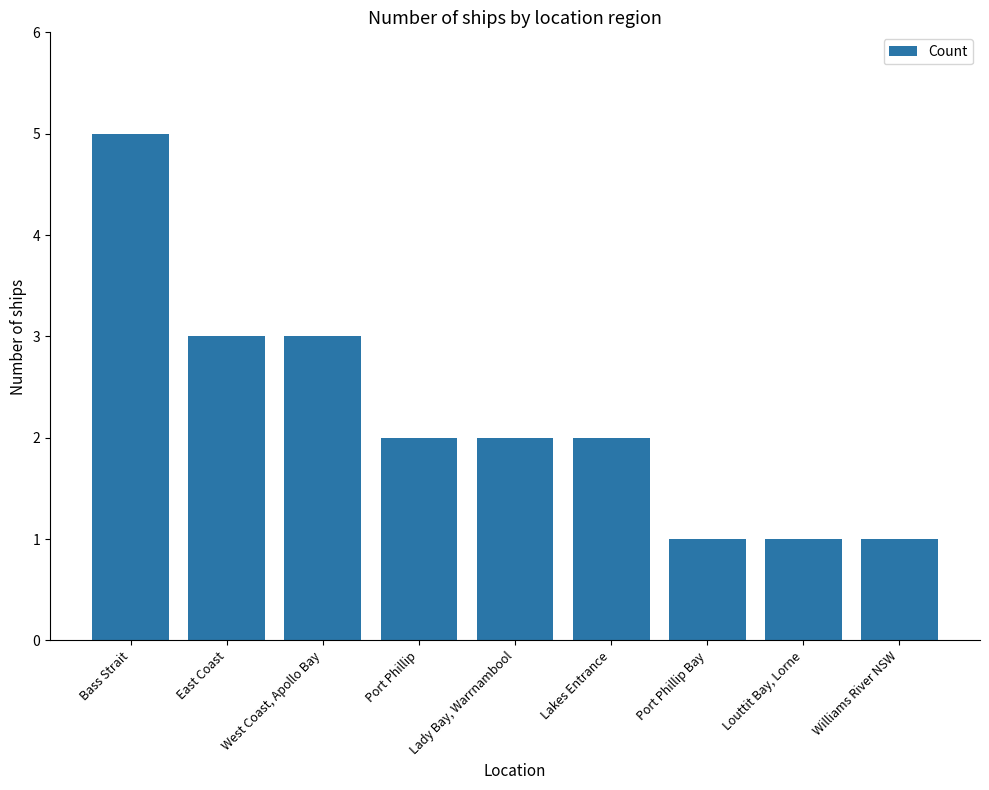

What is the label of the 1st bar from the left?

Bass Strait